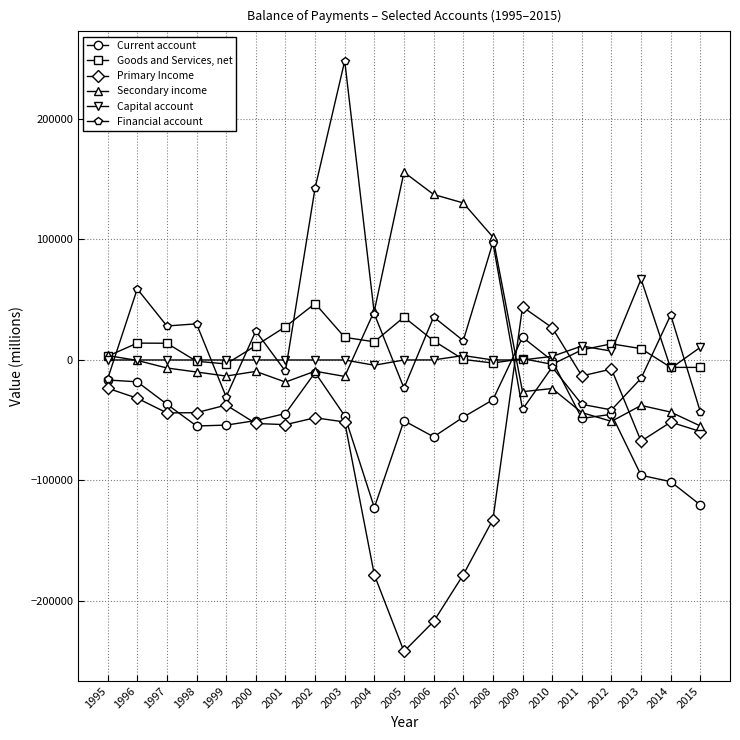

Where does the Goods and Services, net series first go above 9405?

1996